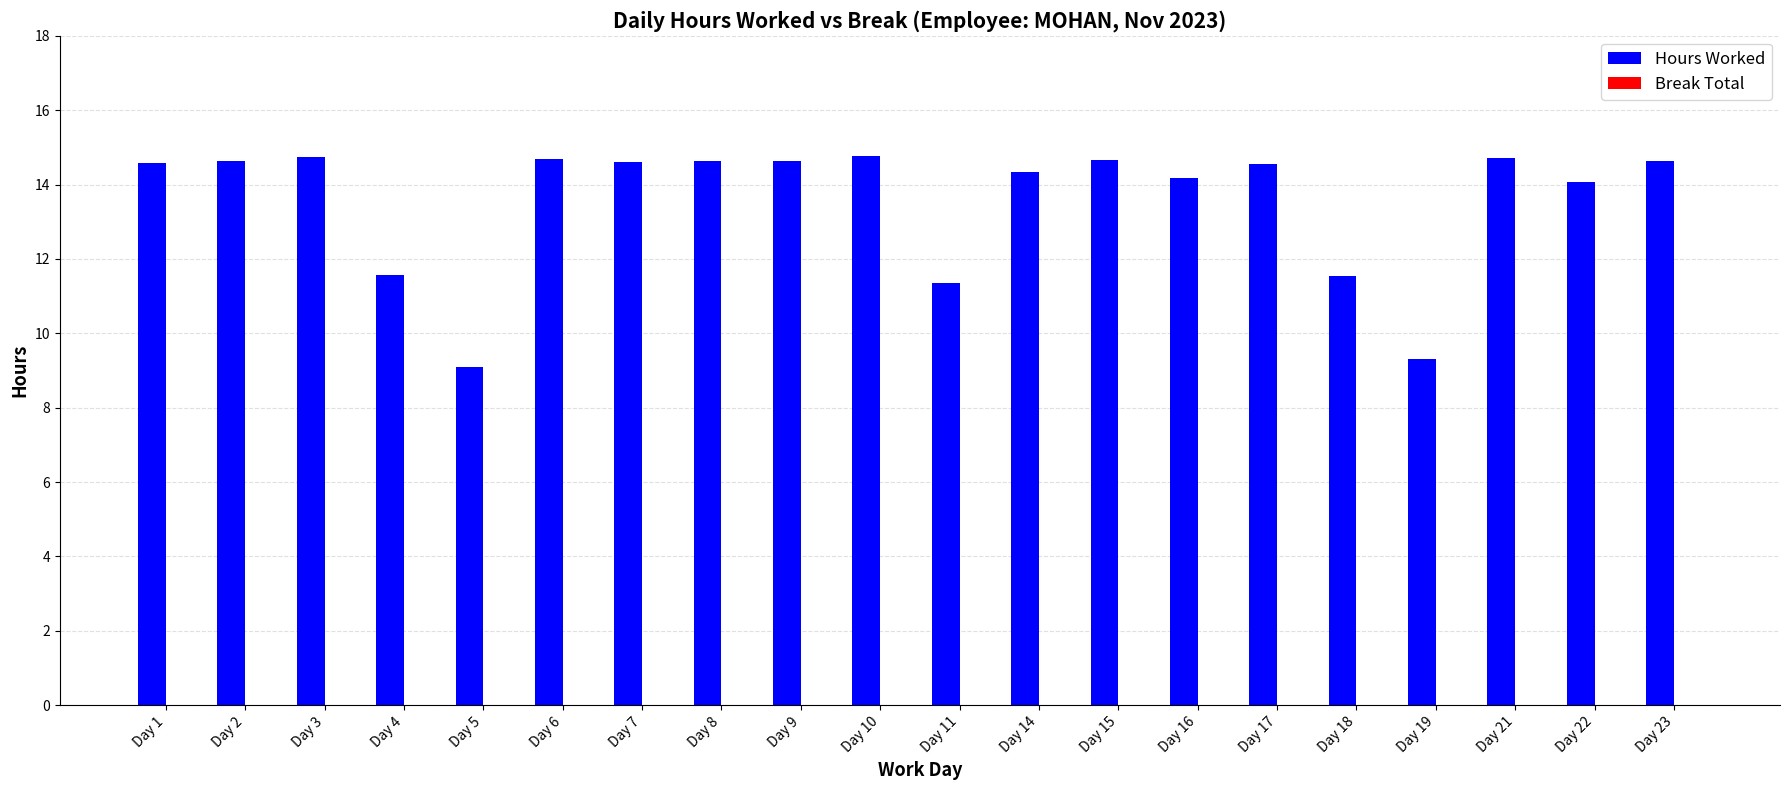

Which has a higher value, Day 3 or Day 22?

Day 3